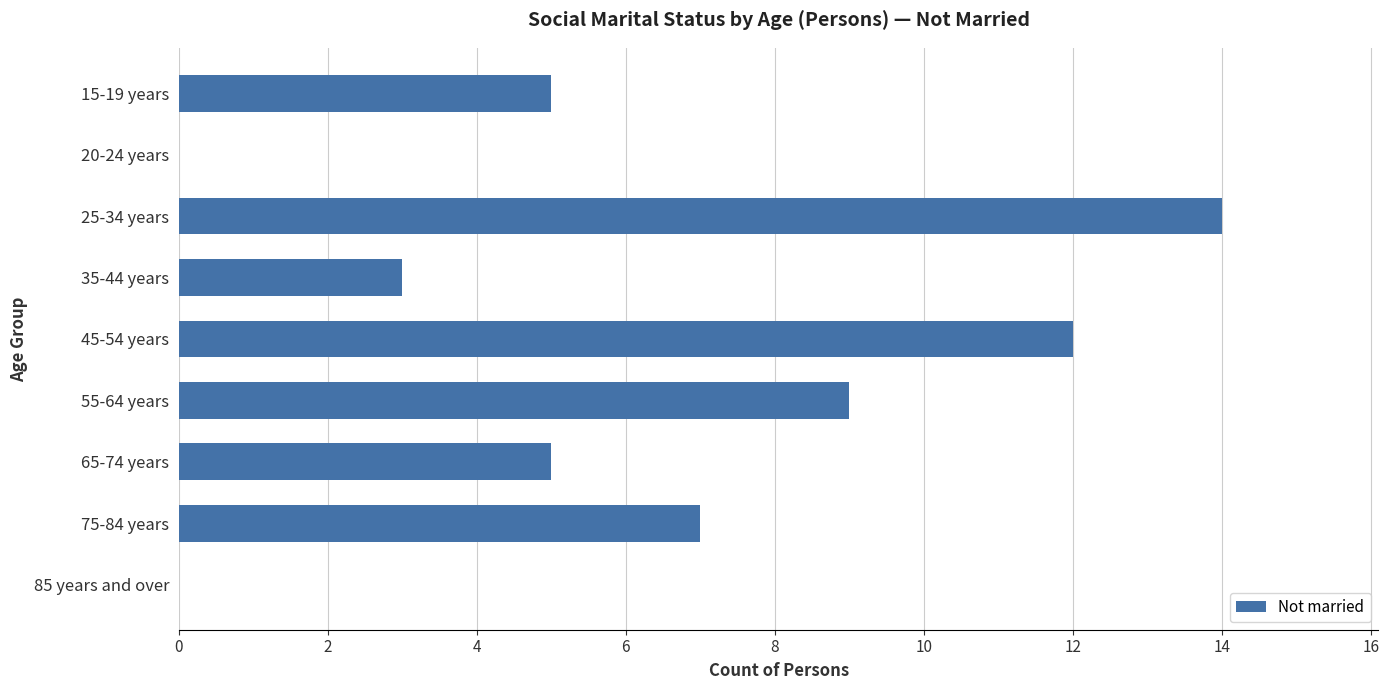

Count the number of data series in this chart.

1